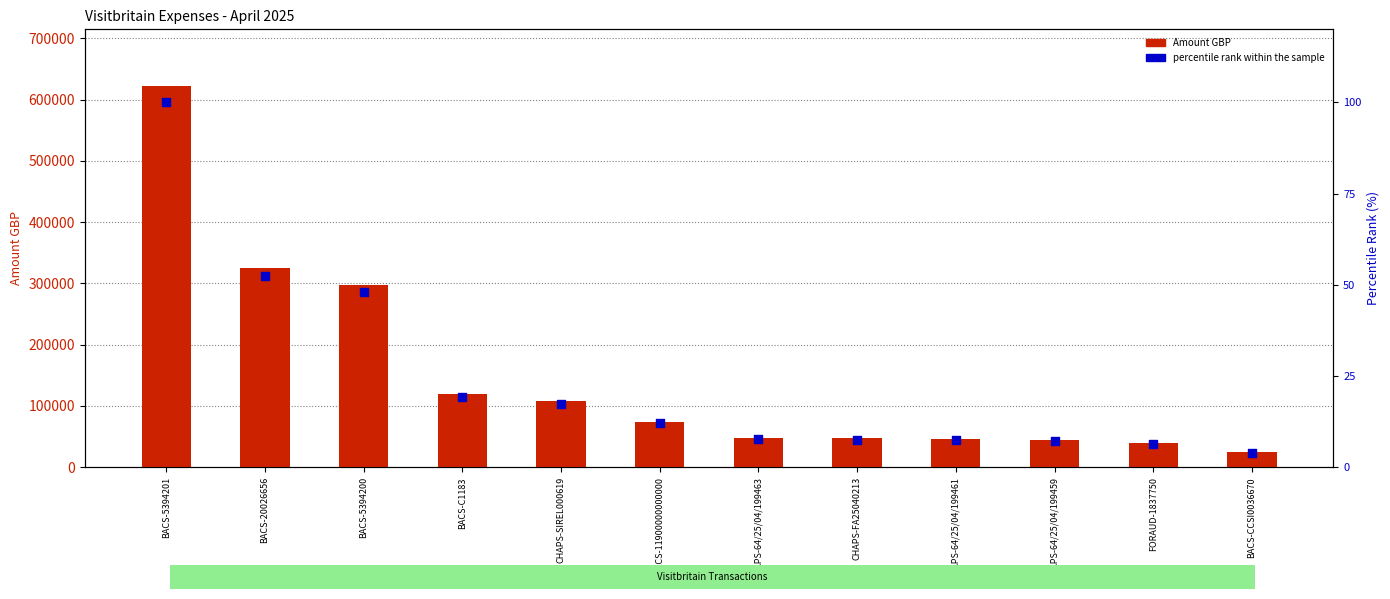

Which series reaches the minimum Y coordinate?

percentile rank within the sample